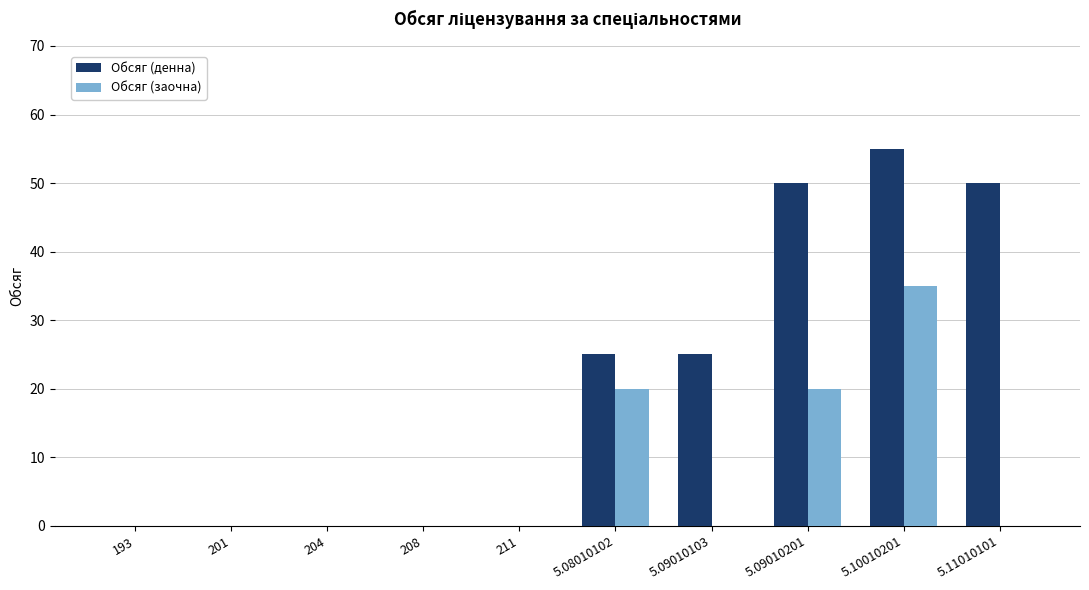

What is the difference between the Обсяг (денна) values at 5.10010201 and 5.08010102?

30